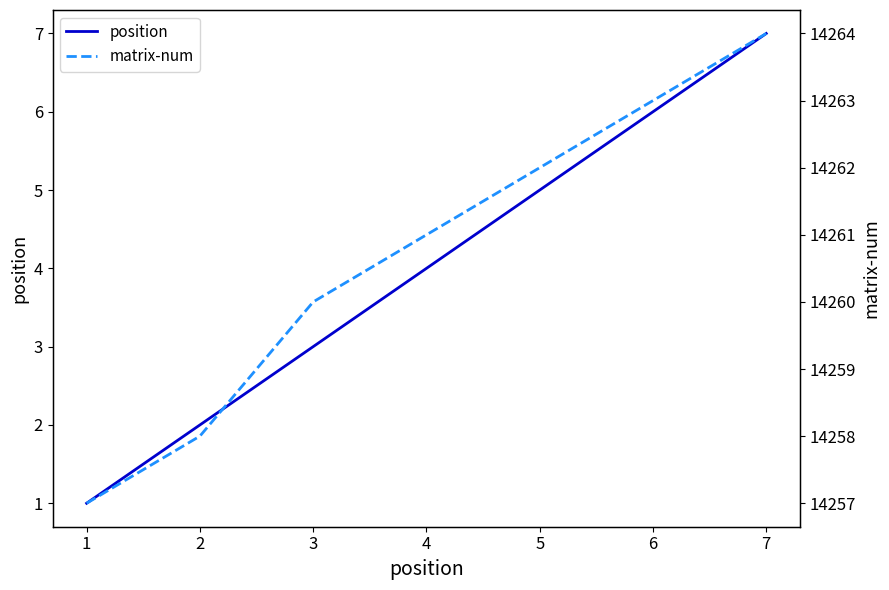

Which category has the lowest value across all series?

1